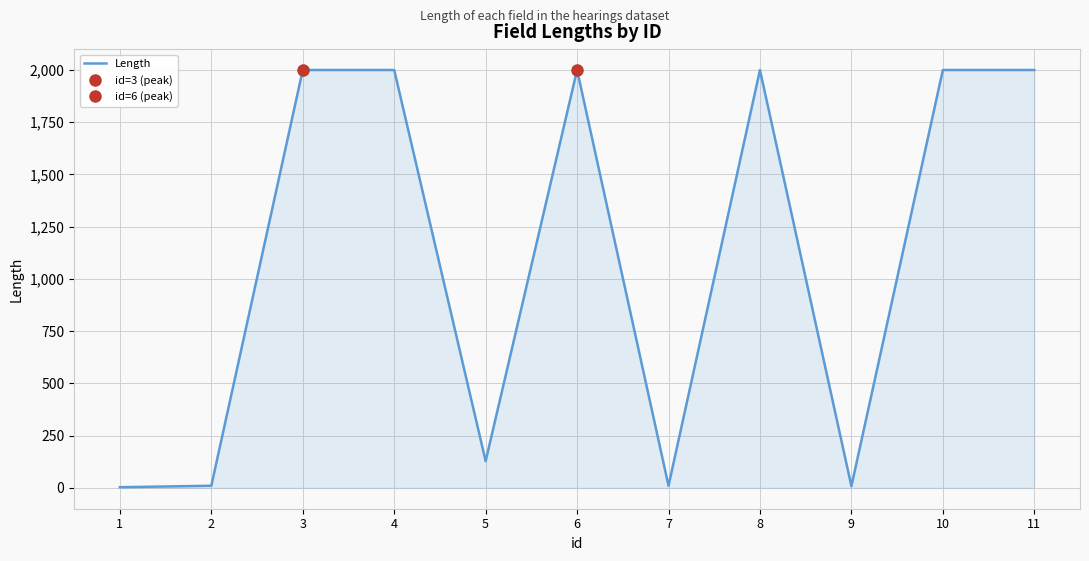

What is the smallest value displayed?

3